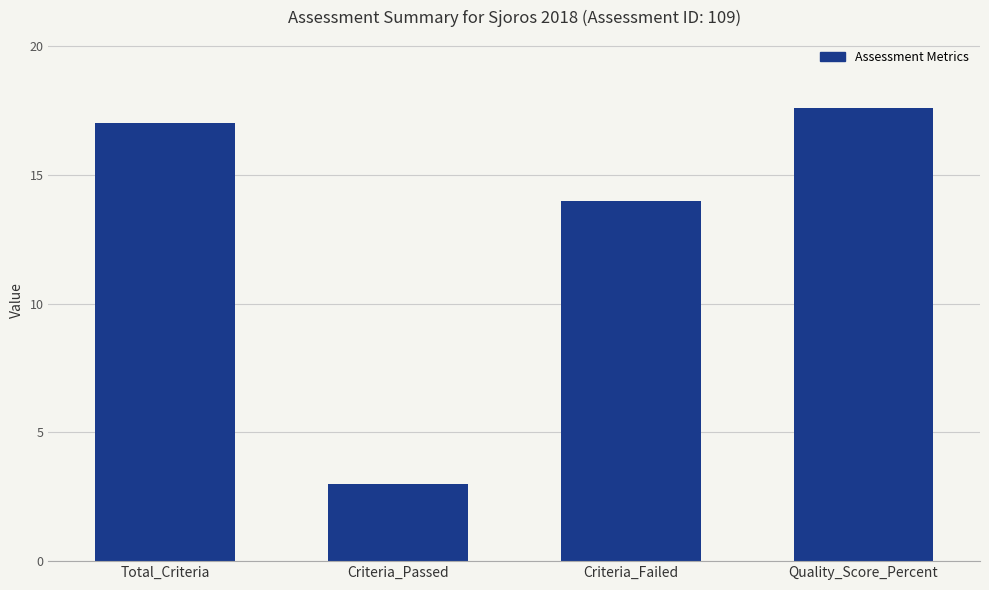

The chart shows a value of 27.5 at Total_Criteria. True or false?

False